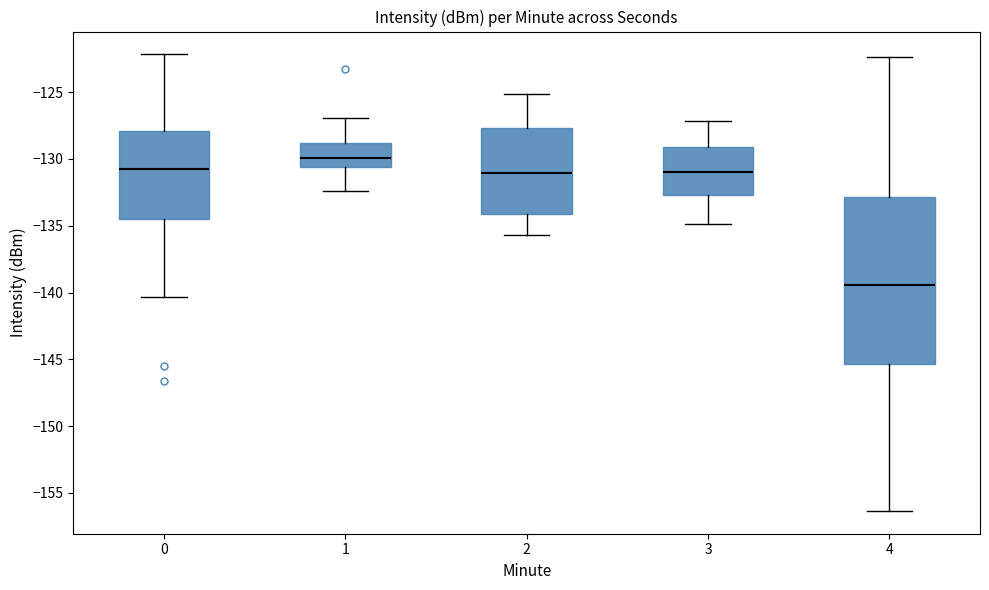

Reading left to right, transcribe this box plot: for each box, give where its median line is, the range the box spans, and where its two whiskers end, as read against the y-axis. The values are not printed on the chart, so give them approximately, as read against the axis.

0: median -131.0, box -134.5 to -128.0, whiskers -140.5 to -122.0
1: median -130.0, box -130.5 to -129.0, whiskers -132.5 to -127.0
2: median -131.0, box -134.0 to -127.5, whiskers -135.5 to -125.0
3: median -131.0, box -132.5 to -129.0, whiskers -135.0 to -127.0
4: median -139.5, box -145.5 to -133.0, whiskers -156.5 to -122.5